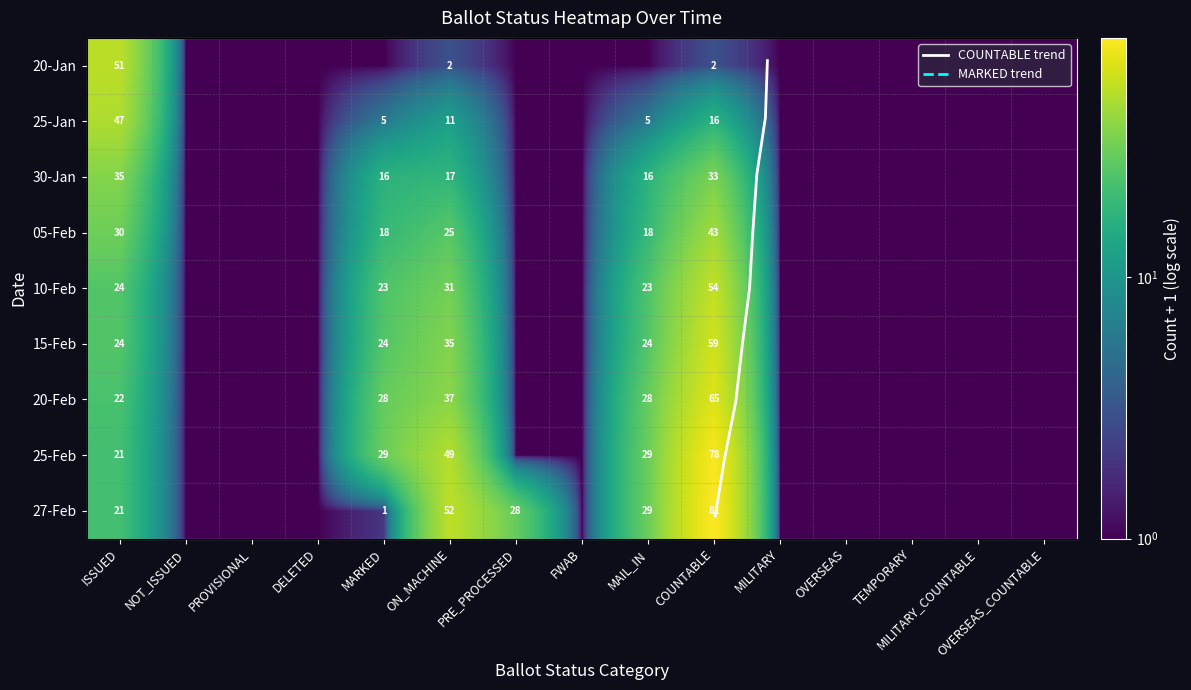

What is the spread (max minus min) of values at MARKED?

29